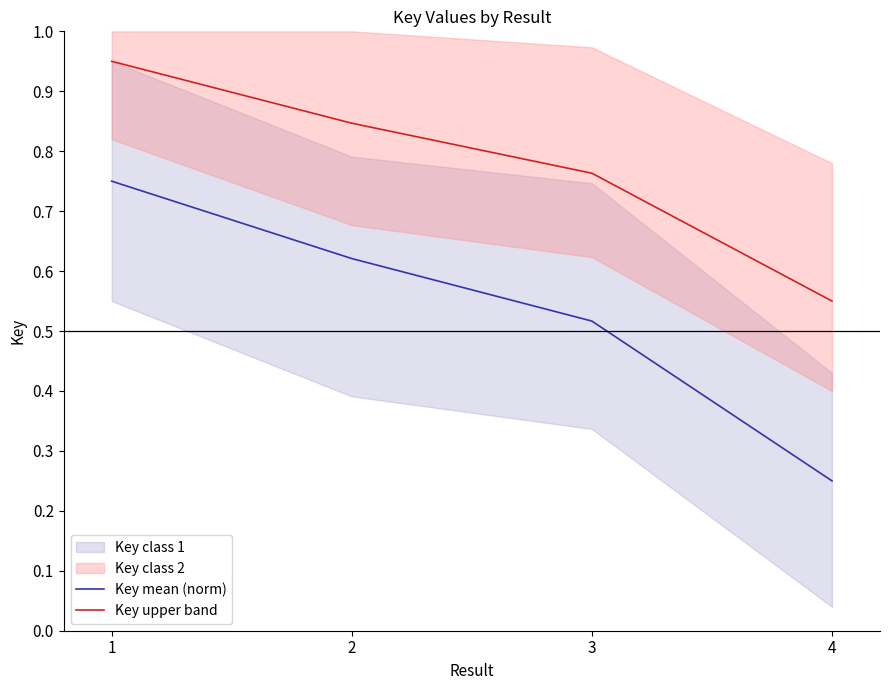

At how many categories does at least one series exceed 0?

4